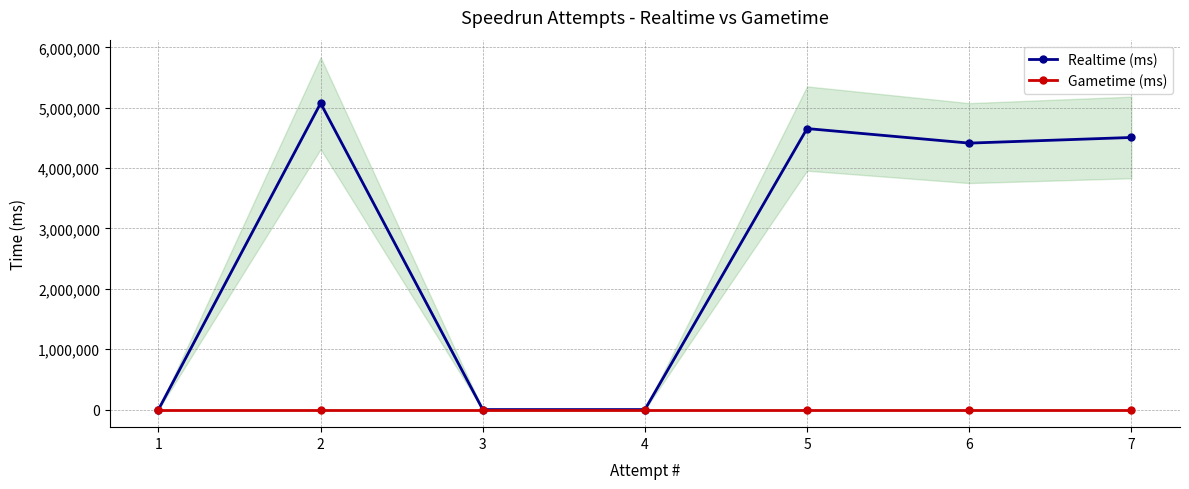

Is it true that Gametime (ms) equals 0 at 6?

True